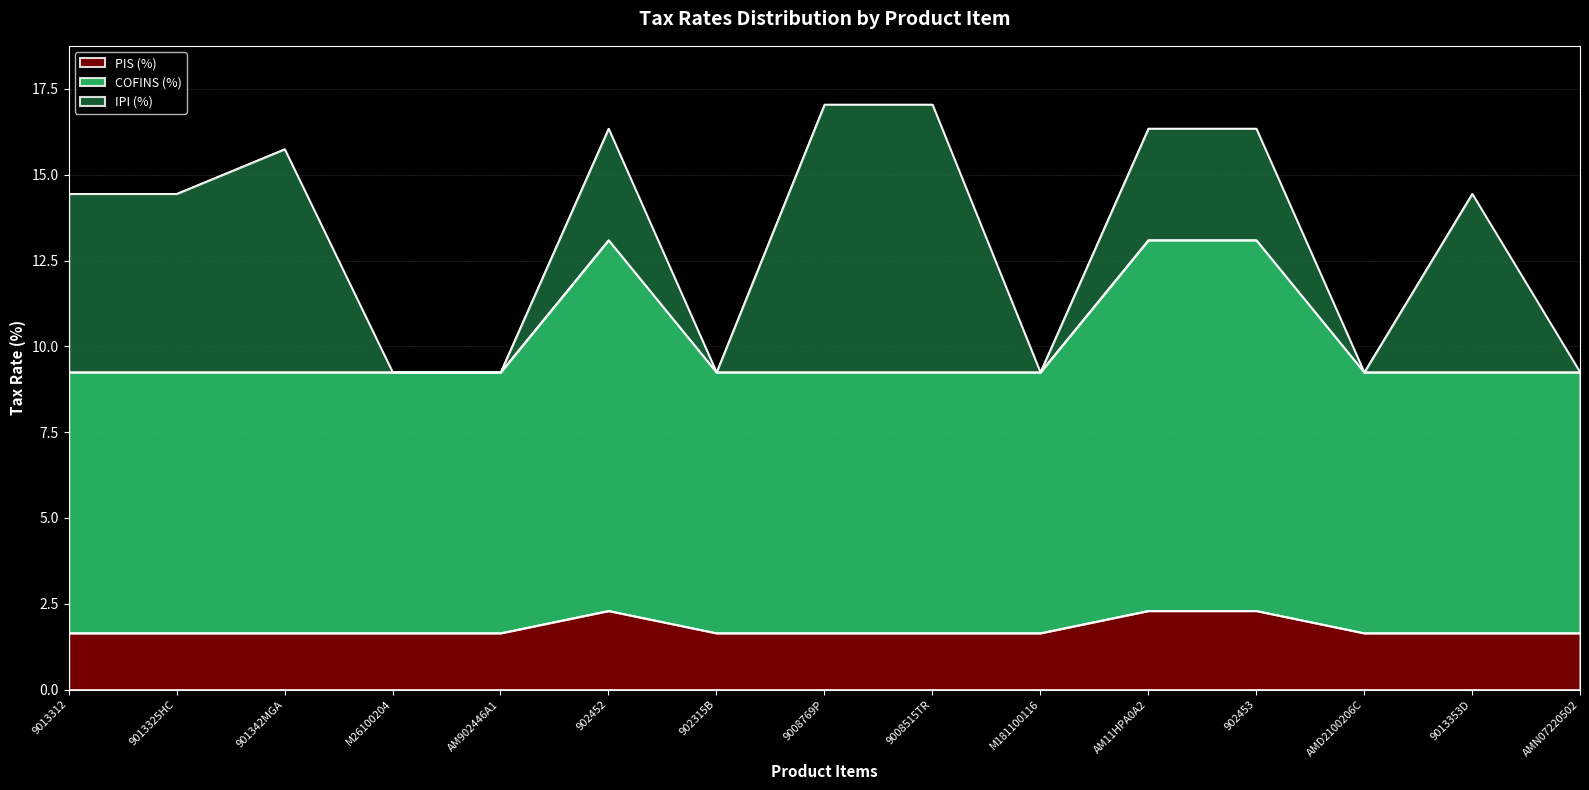

The value of PIS (%) at AMD2100206C is 1.6. True or false?

True